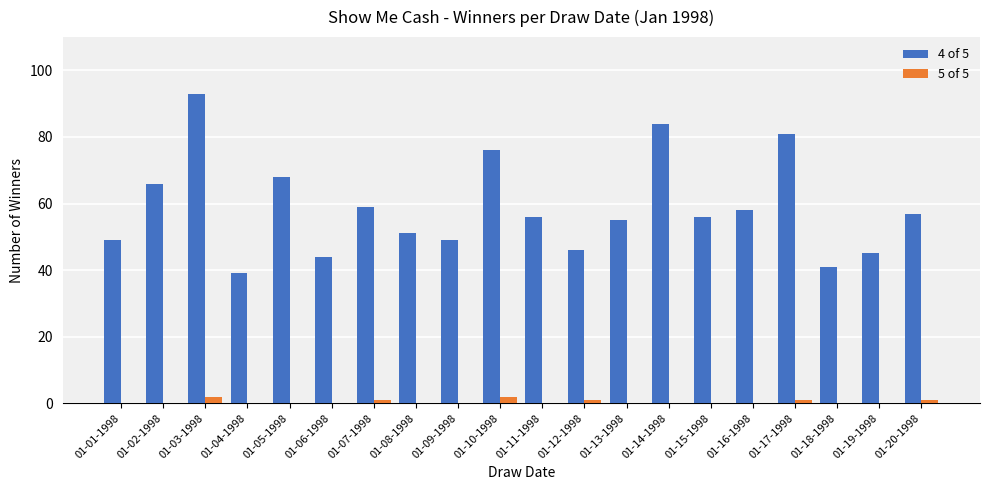

Reading right to left, transcribe all the data shown in this chart.

4 of 5: 01-20-1998=57	01-19-1998=45	01-18-1998=41	01-17-1998=81	01-16-1998=58	01-15-1998=56	01-14-1998=84	01-13-1998=55	01-12-1998=46	01-11-1998=56	01-10-1998=76	01-09-1998=49	01-08-1998=51	01-07-1998=59	01-06-1998=44	01-05-1998=68	01-04-1998=39	01-03-1998=93	01-02-1998=66	01-01-1998=49
5 of 5: 01-20-1998=1	01-19-1998=0	01-18-1998=0	01-17-1998=1	01-16-1998=0	01-15-1998=0	01-14-1998=0	01-13-1998=0	01-12-1998=1	01-11-1998=0	01-10-1998=2	01-09-1998=0	01-08-1998=0	01-07-1998=1	01-06-1998=0	01-05-1998=0	01-04-1998=0	01-03-1998=2	01-02-1998=0	01-01-1998=0